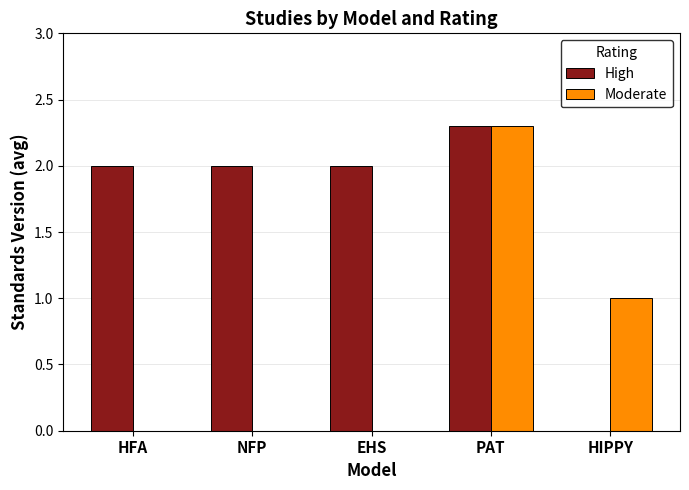

The Moderate series shows 3.2 at PAT. True or false?

False